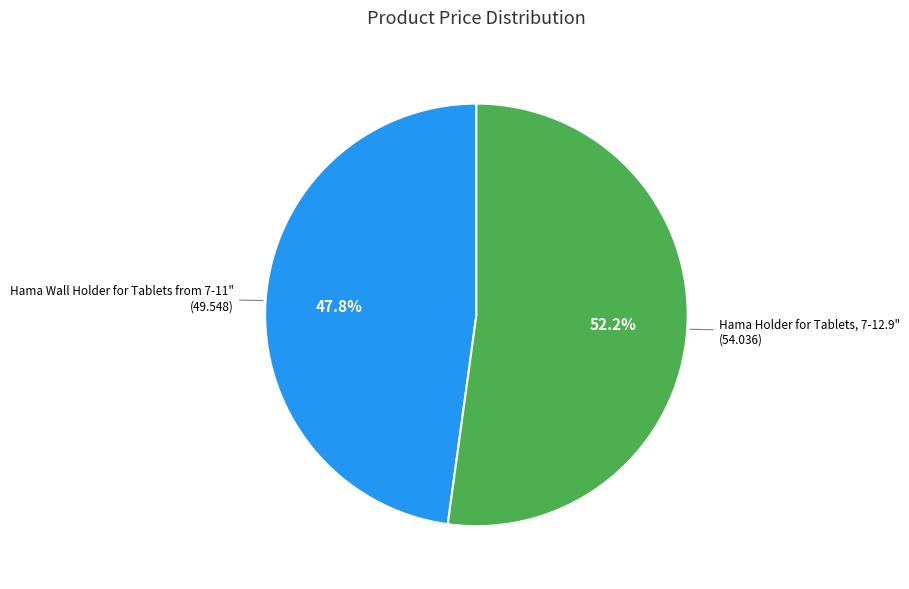

Is there a majority slice in this chart?

Yes